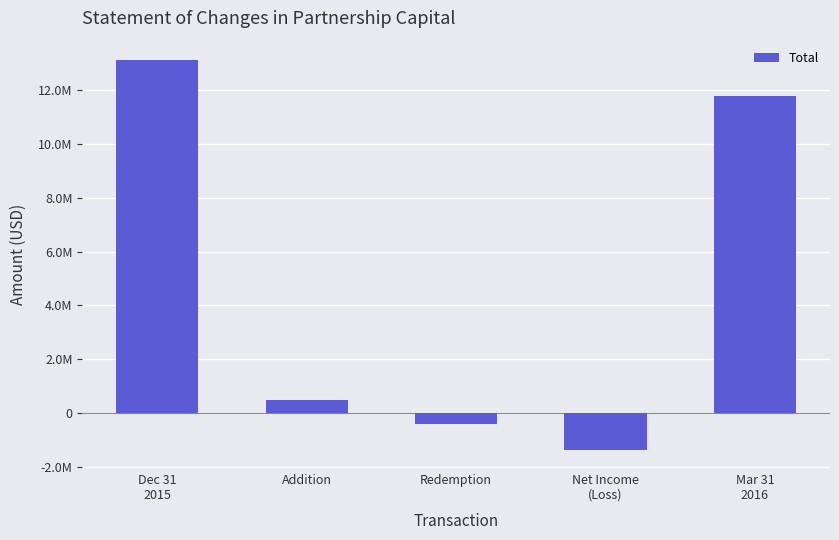

What is the sum of the values at Addition and Redemption?

41138